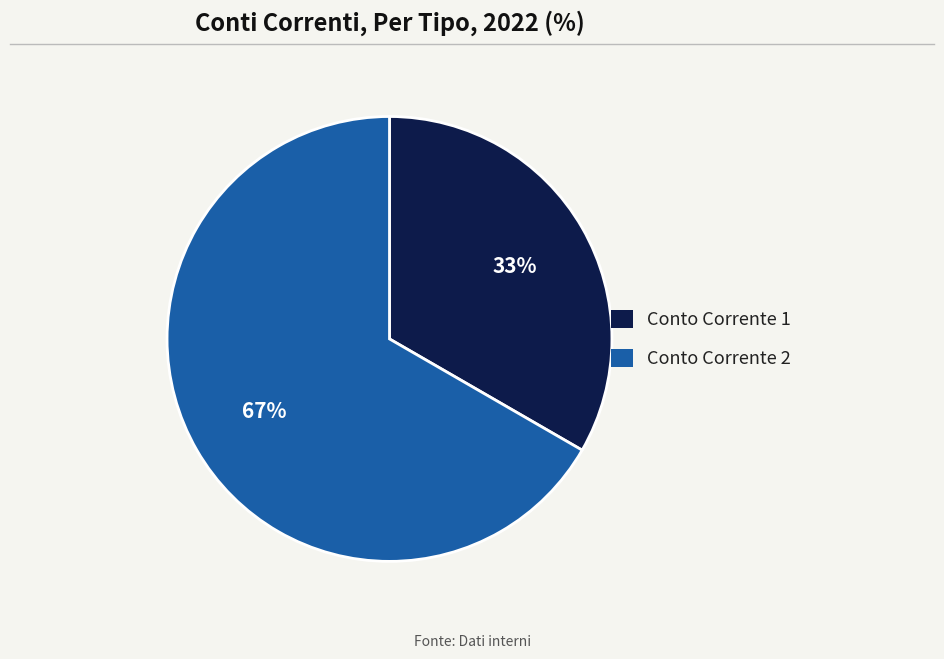

Is the sum of Conto Corrente 1 and Conto Corrente 2 greater than half?

Yes